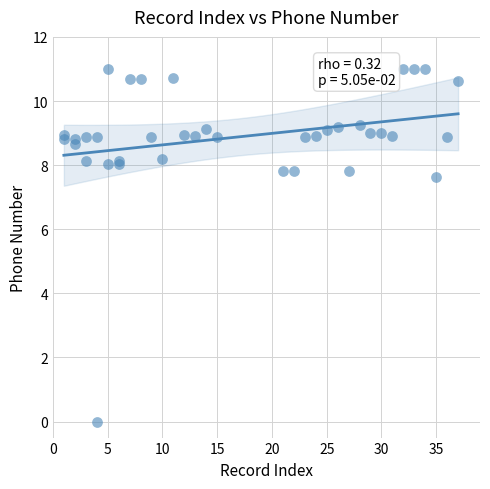

What Y value in the scatter plot is closest to 5?

7.6